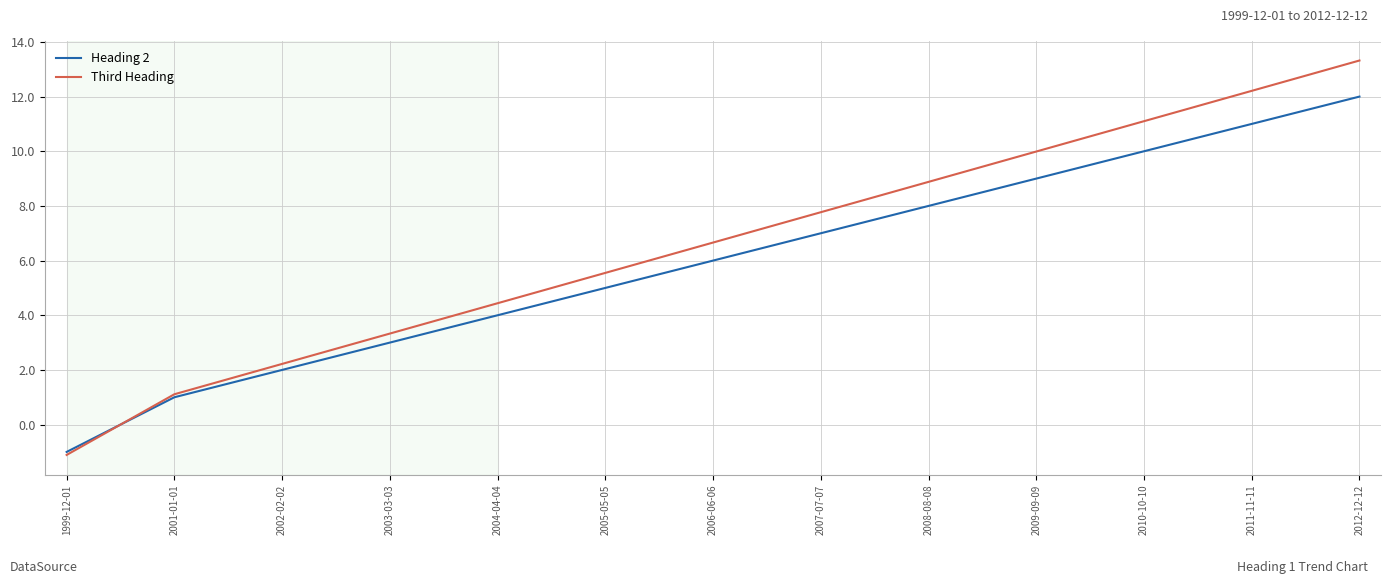

Which series has the widest spread of values?

Third Heading